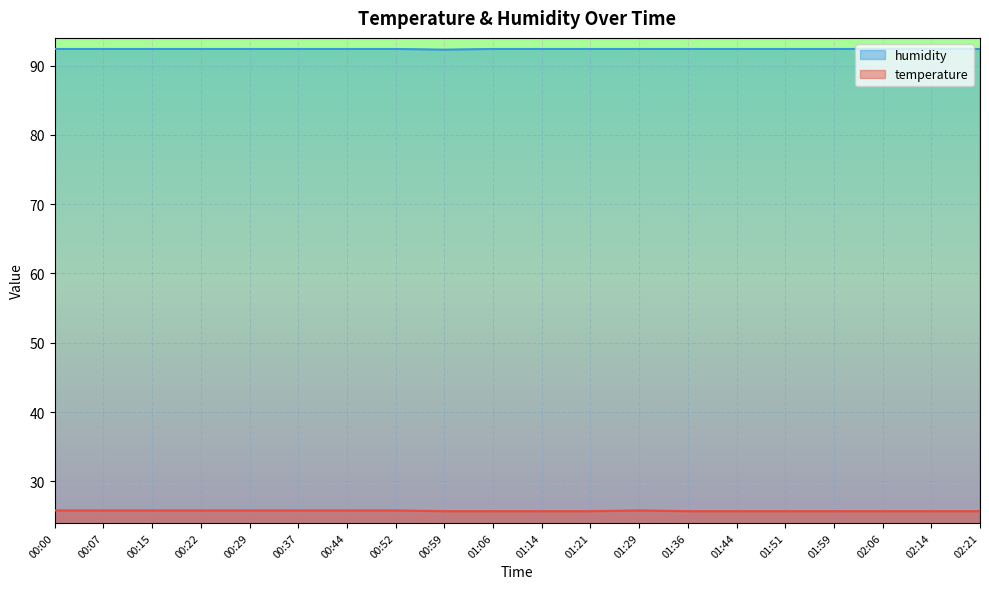

What is the difference between the maximum and minimum values in the humidity series?

0.1